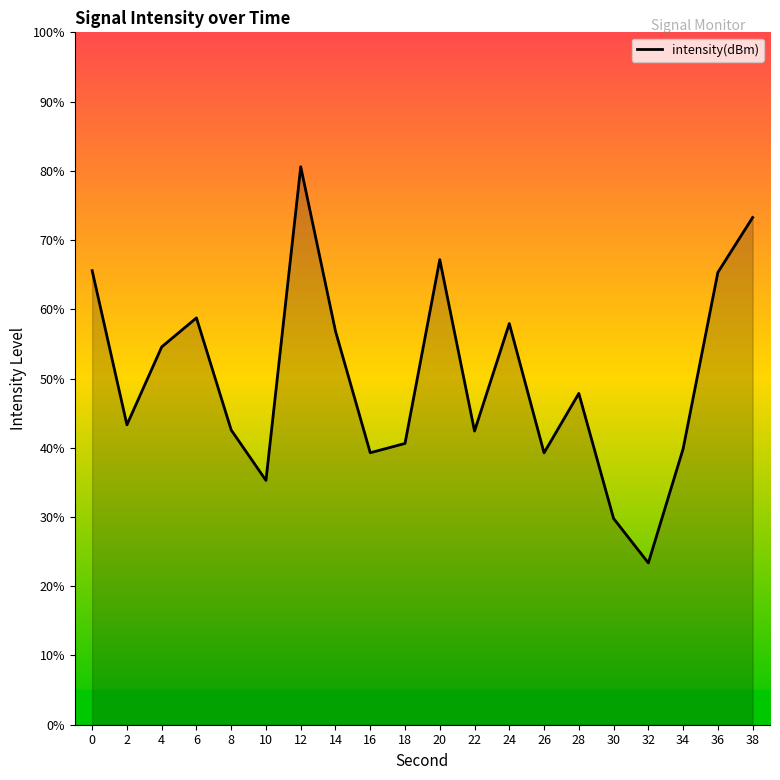

Which has a higher value, 32 or 10?

10